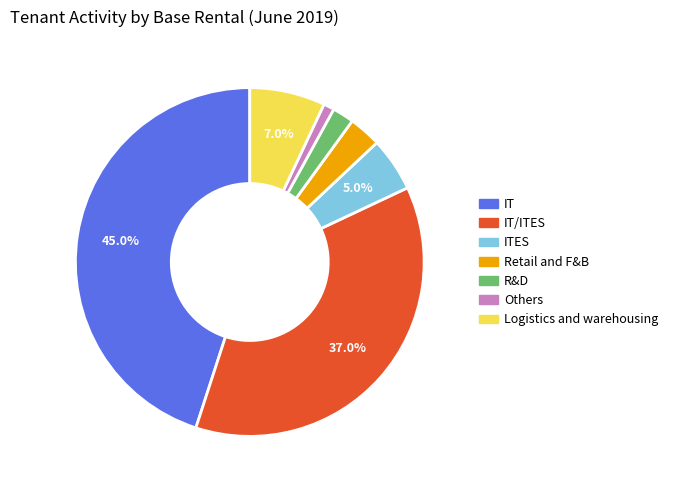

Does any single category account for the majority?

No